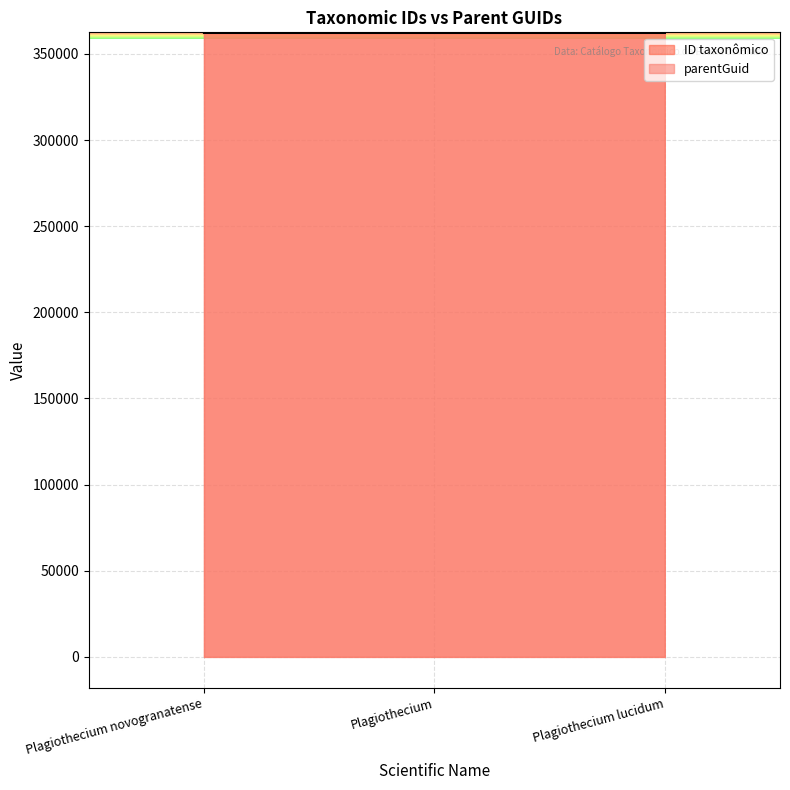

The parentGuid series shows 362158 at Plagiothecium lucidum. True or false?

True